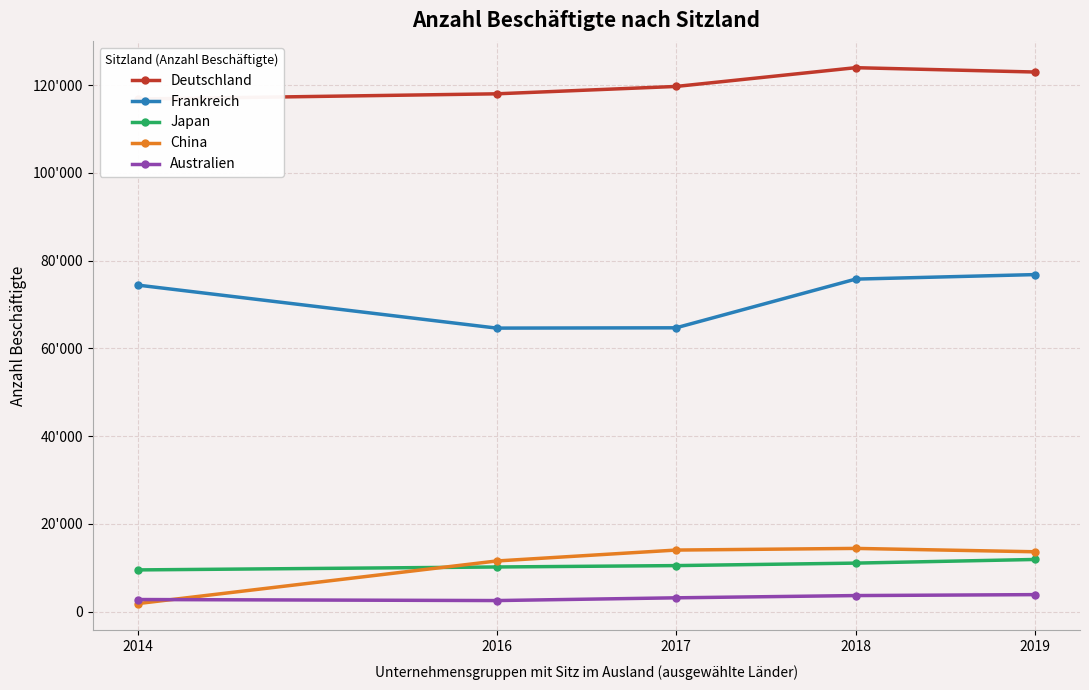

Is it true that China equals 14023 at 2017?

True